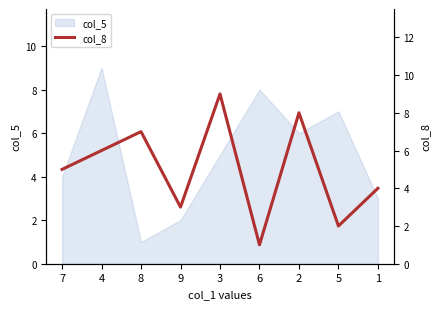

Reading left to right, transcribe all the data shown in this chart.

5	6	7	3	9	1	8	2	4